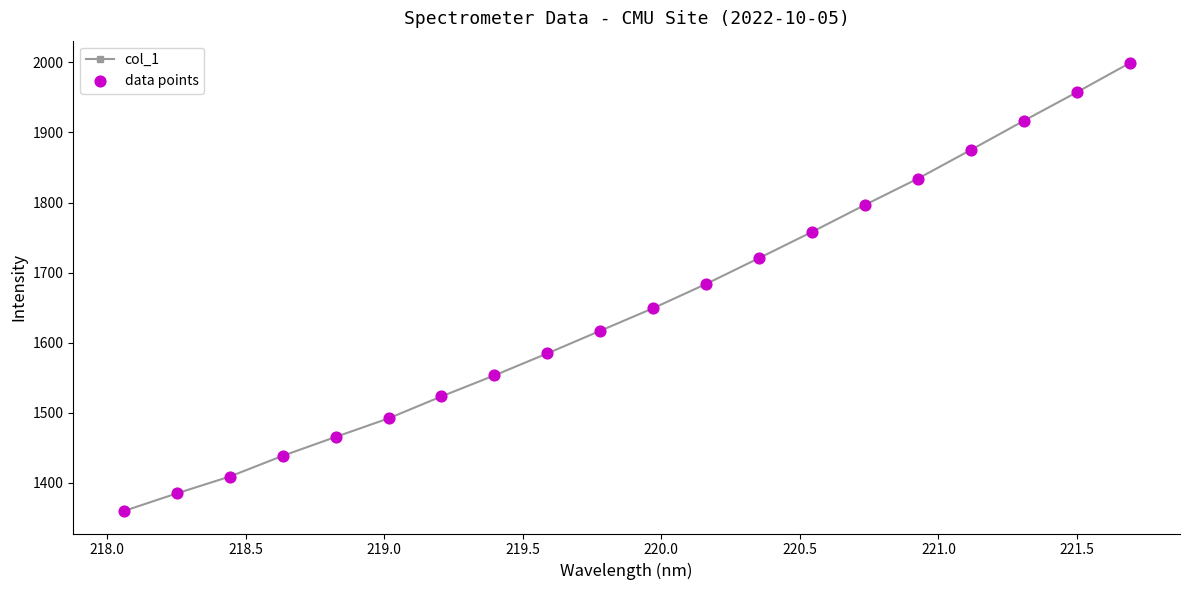

What is the value of the 15th point from the left?

1796.8